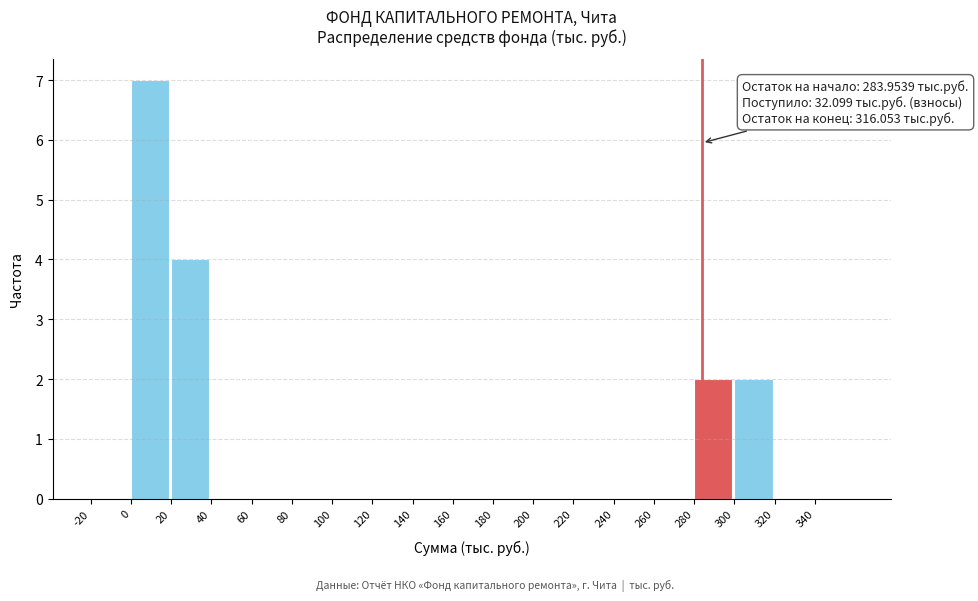

Over which range of the x-axis is the bar tallest?

0 to 20